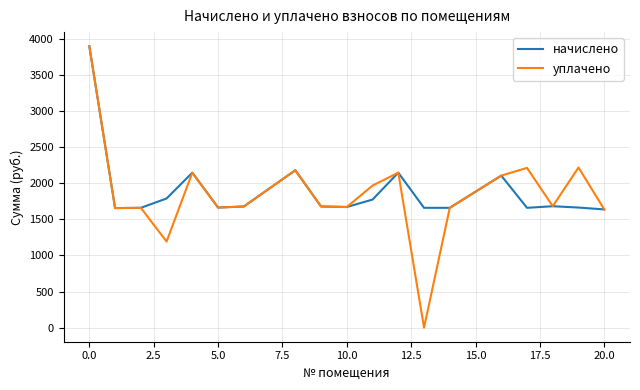

What is the maximum value for начислено?

3897.2